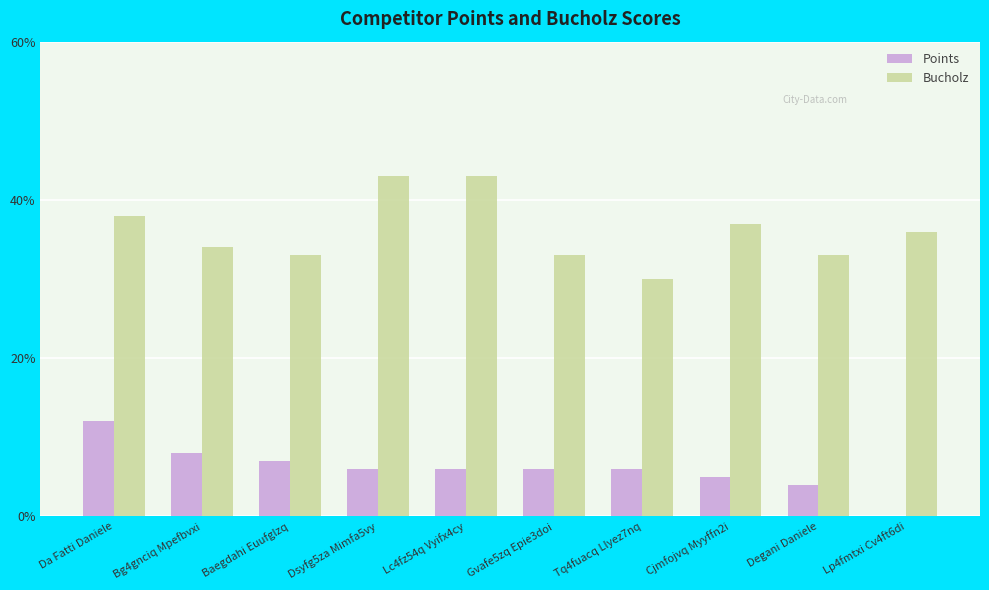

How many values in Points are above zero?

9